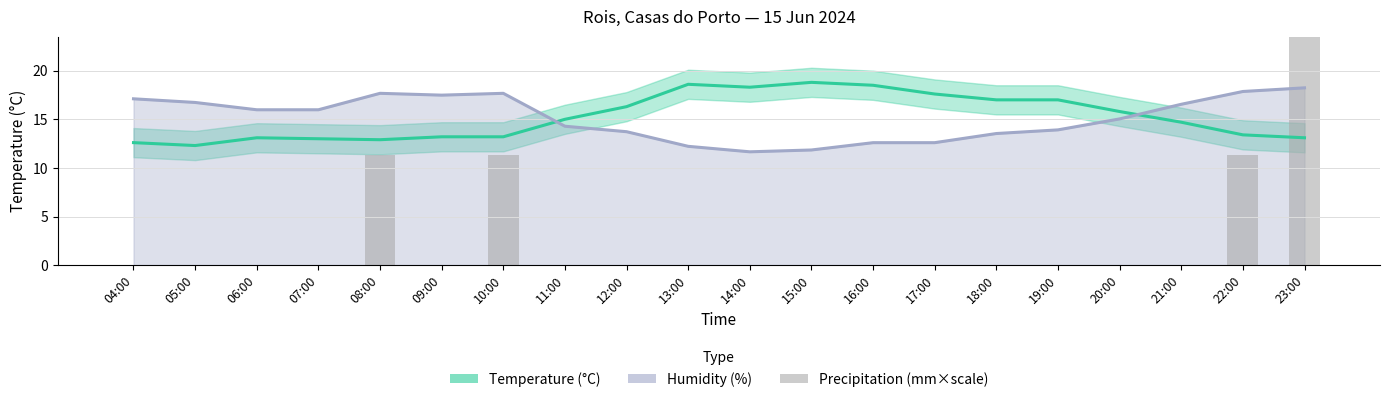

Is it true that the value at 22:00 is 11.3?

True